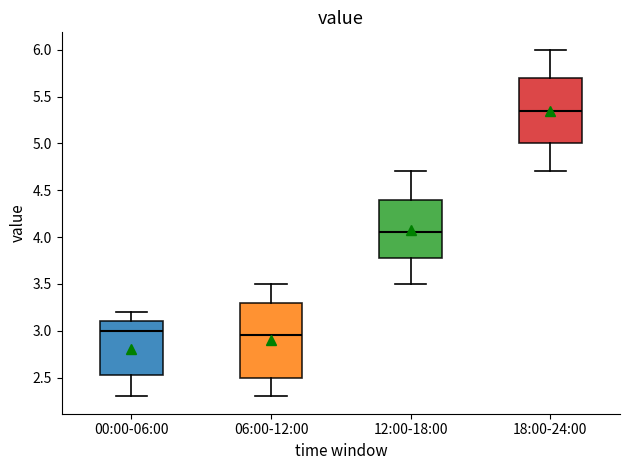

Which box is the tallest, from its lower edge to its upper edge?

06:00-12:00